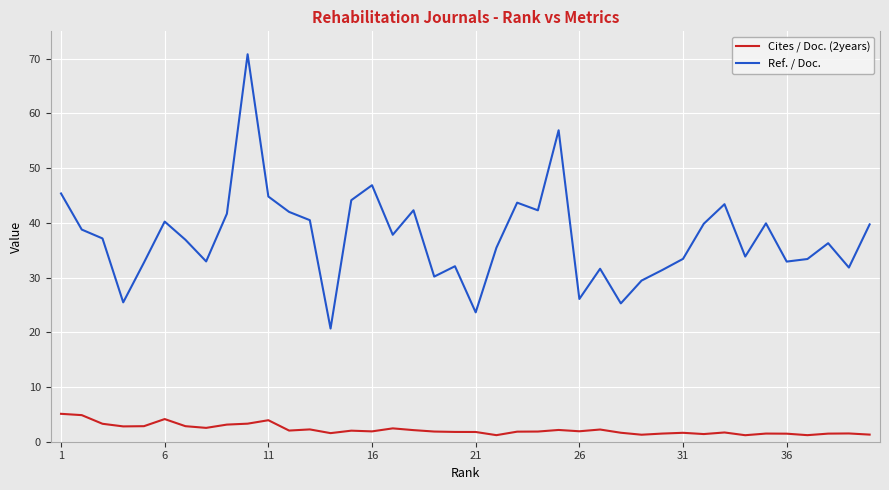

True or false: Cites / Doc. (2years) and Ref. / Doc. cross at least once.

False